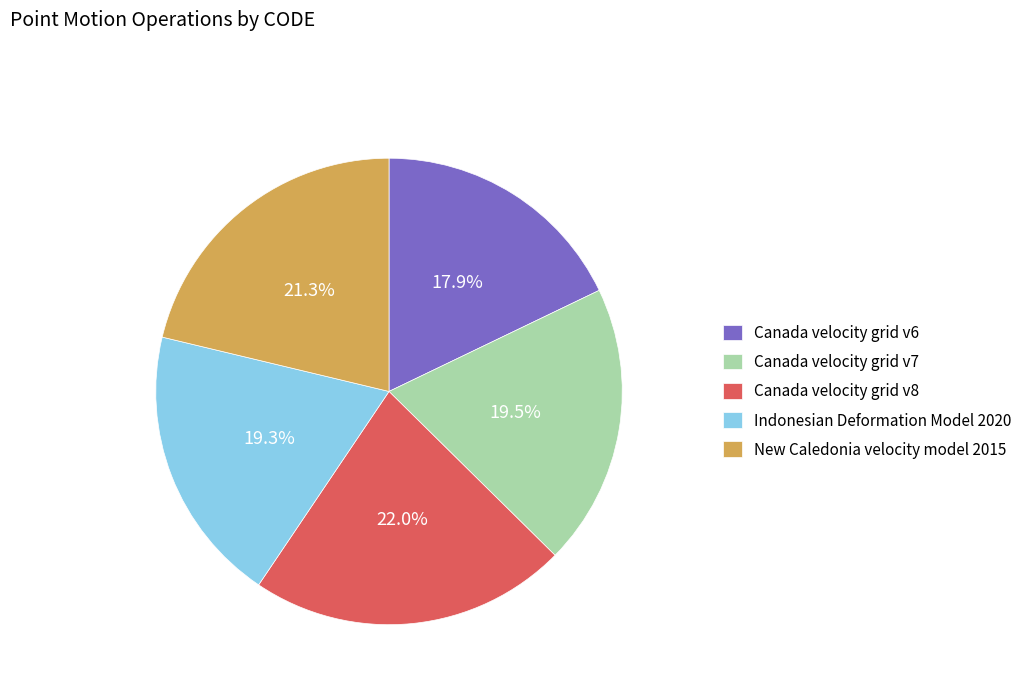

Is there any slice that represents more than half of the pie?

No